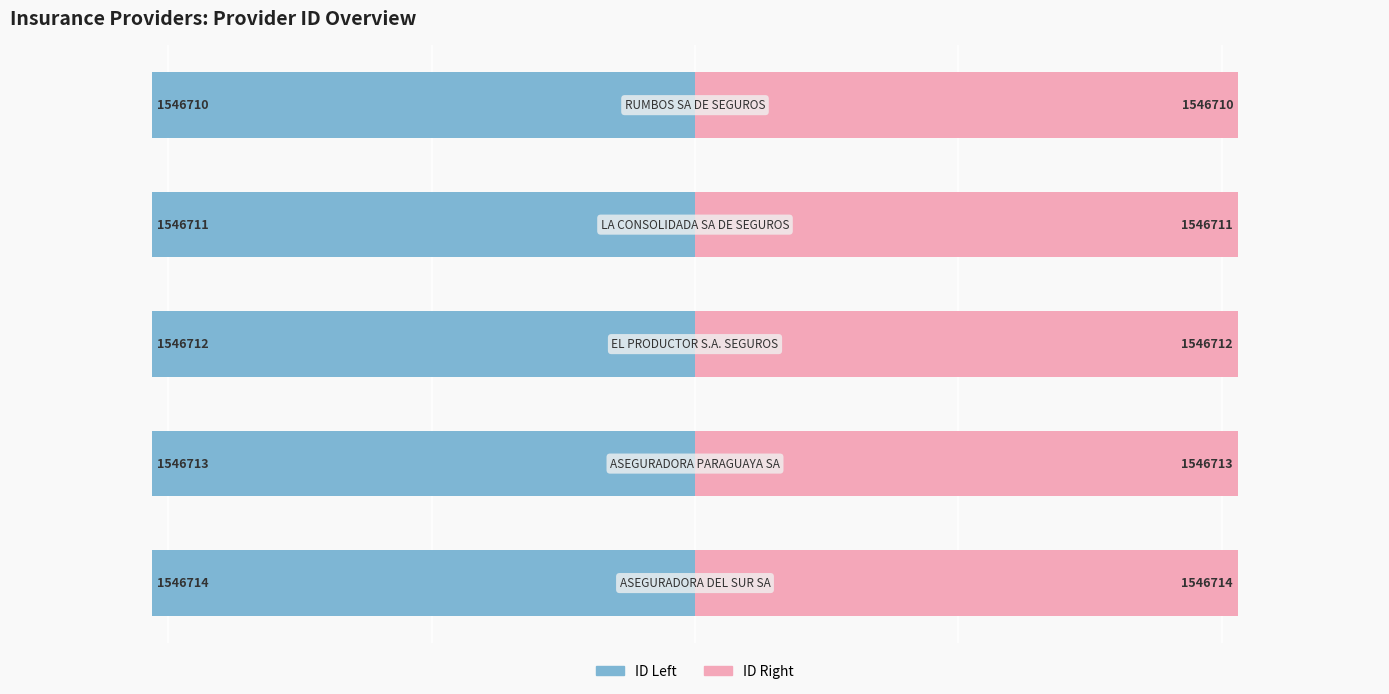

Reading right to left, what are all the values shown in this chart?

ID (Left): 4=-1.0	3=-1.0	2=-1.0	1=-1.0	0=-1.0
ID (Right): 4=1.0	3=1.0	2=1.0	1=1.0	0=1.0